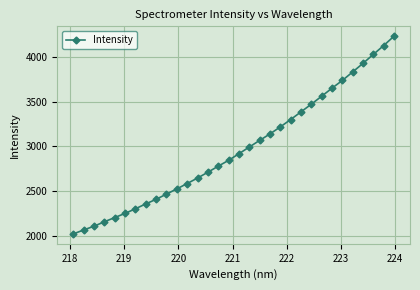

What is the difference between the maximum and minimum values?

2210.4